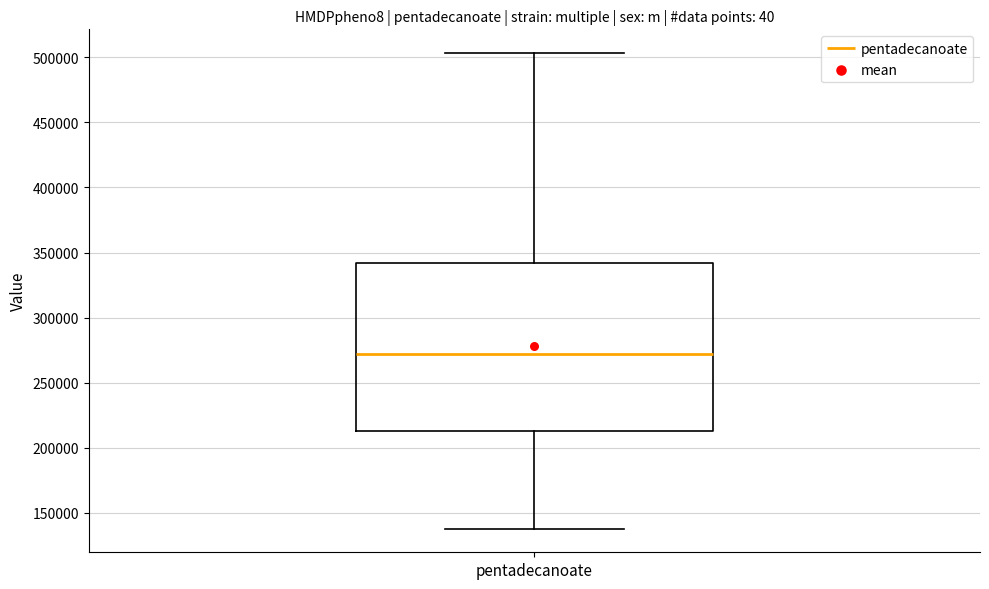

Read this box plot against the y-axis: the position of the median line, the range covered by the box, and the ends of both whiskers. The values are not printed on the chart, so give them approximately, as read against the axis.

median 270000, box 215000 to 340000, whiskers 140000 to 505000